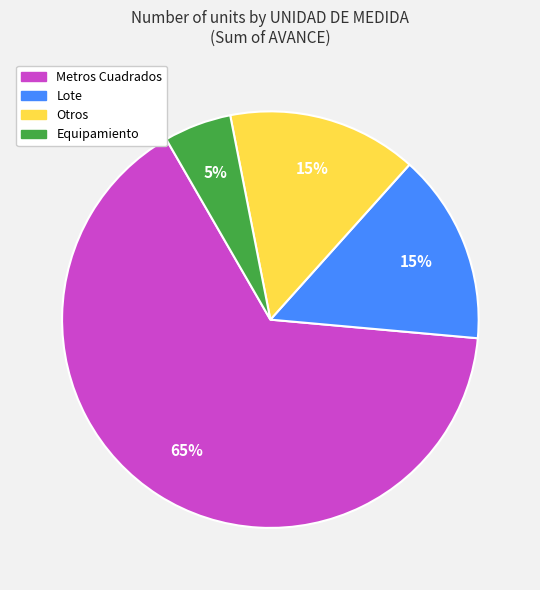

Does Metros Cuadrados represent more than half of the total?

Yes